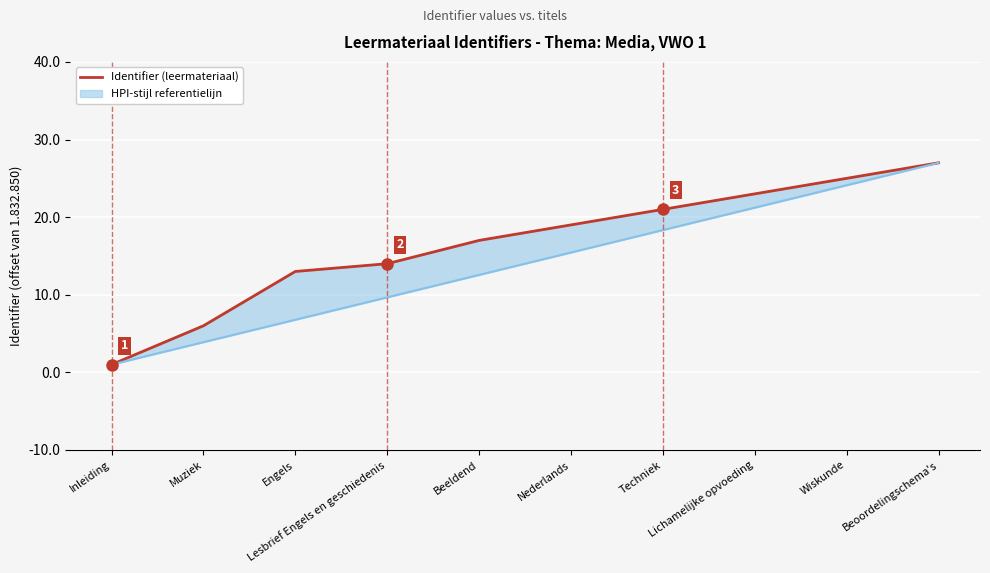

What is the minimum value shown in the chart?

1832851